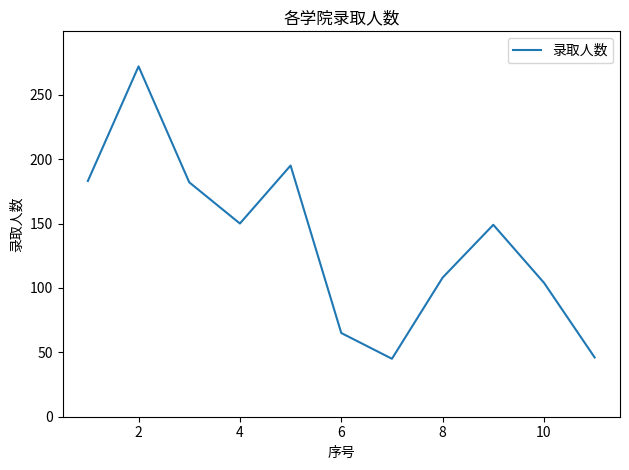

What is the difference between the maximum and minimum values?

227